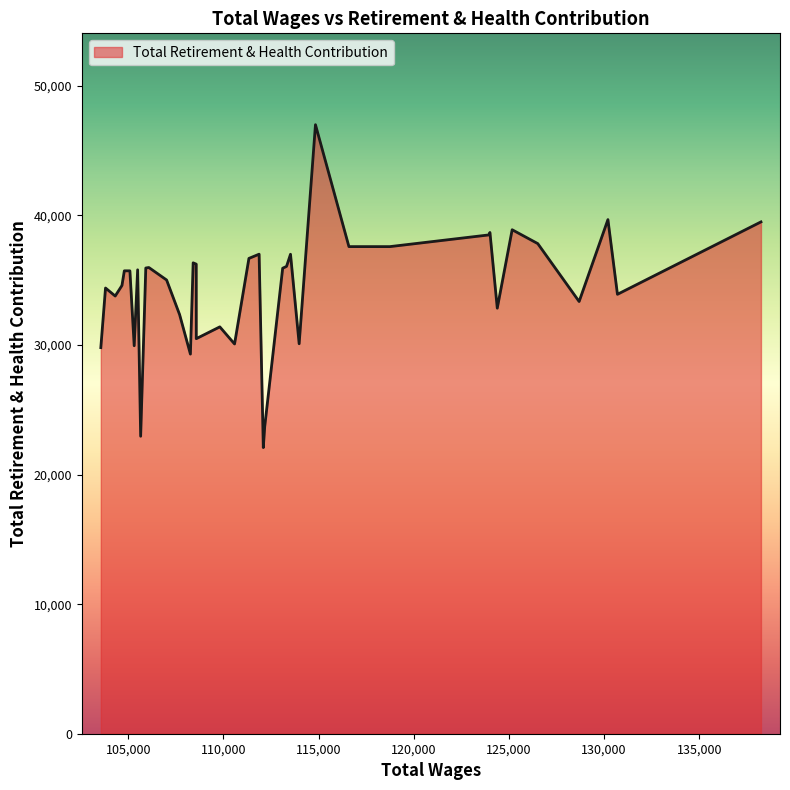

What is the minimum value shown in the chart?

22085